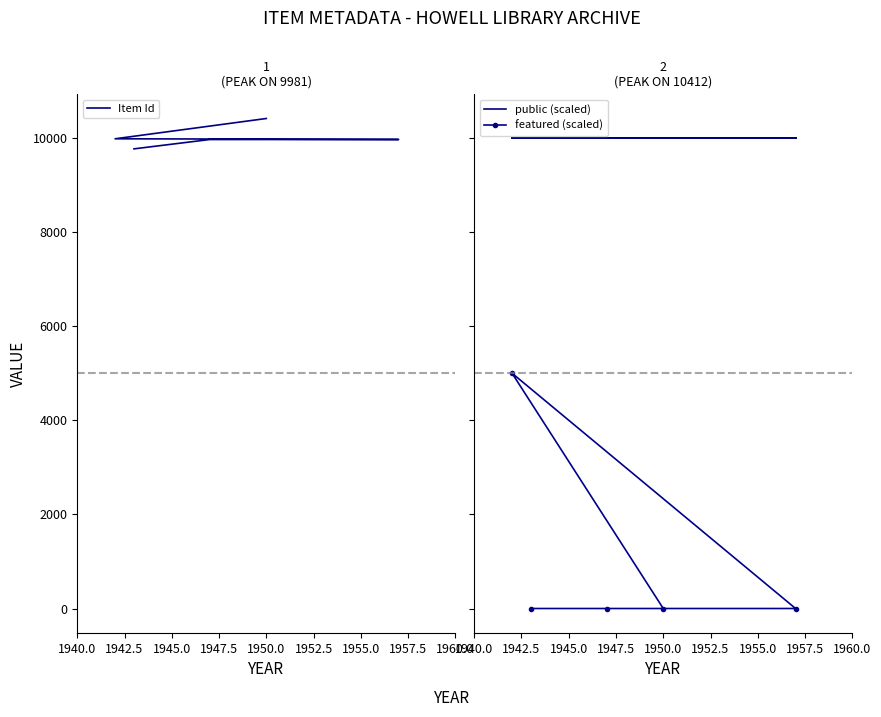

What is the maximum value for public (scaled)?

10000